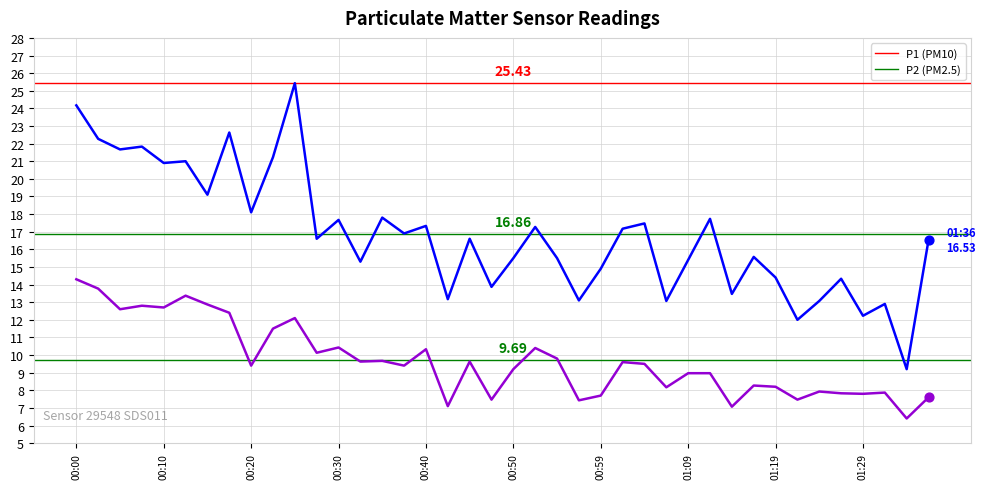

How many lines are shown in the chart?

2